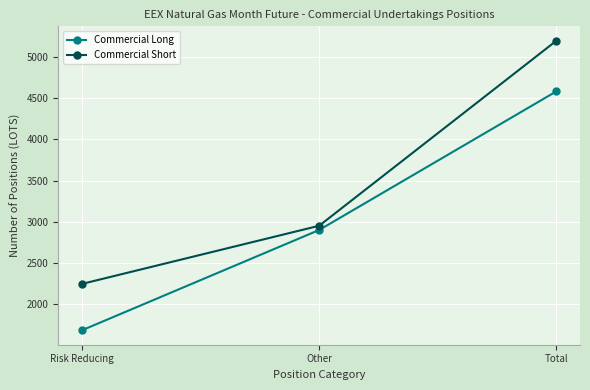

What is the label of the 3rd point from the right?

Risk Reducing